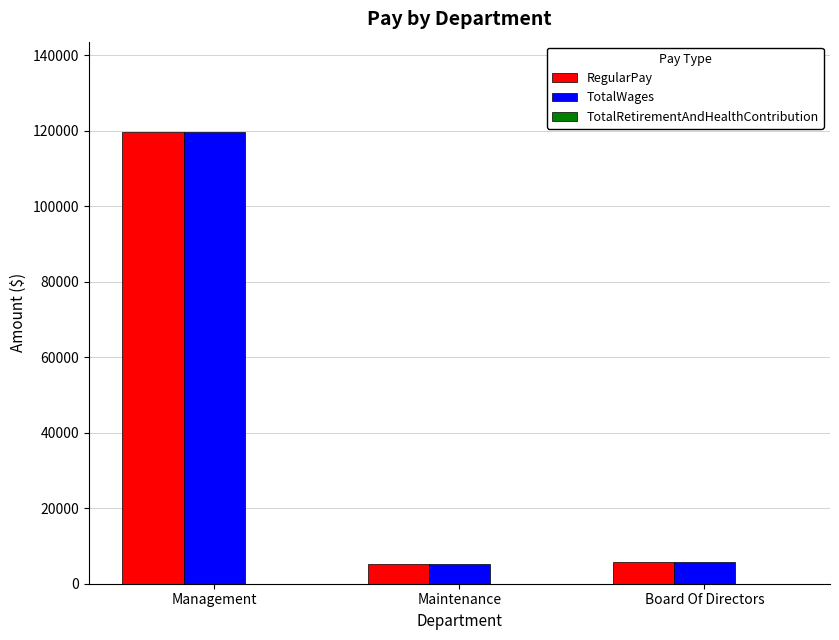

What is the label of the 1st bar from the right?

Board Of Directors